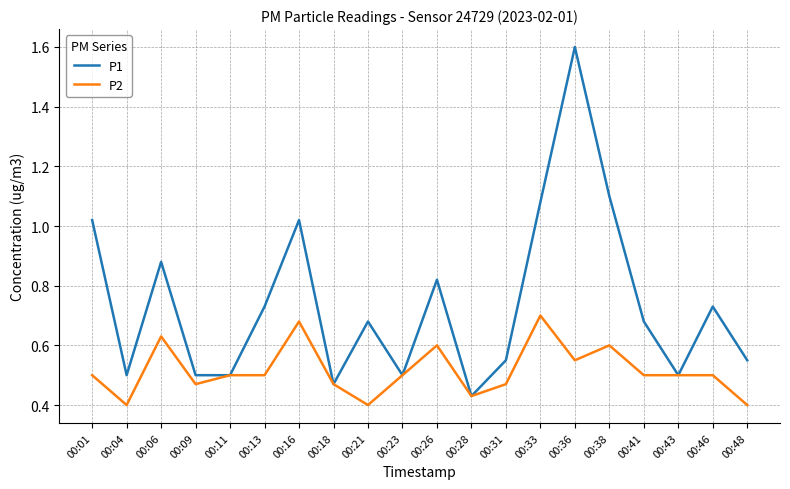

What is the greatest value displayed?

1.6